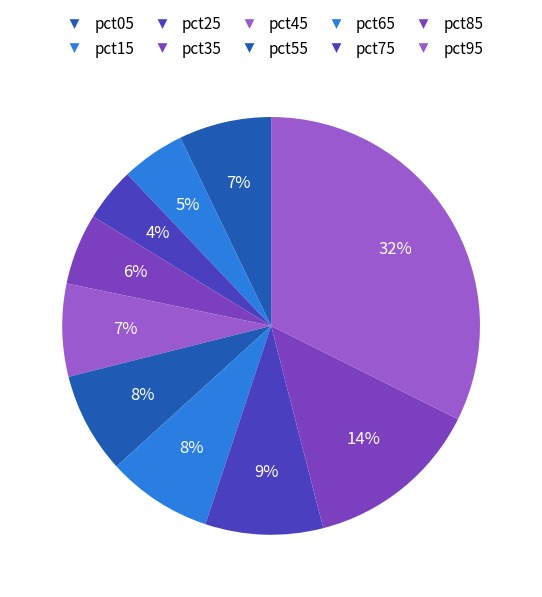

How many segments does this pie chart have?

10